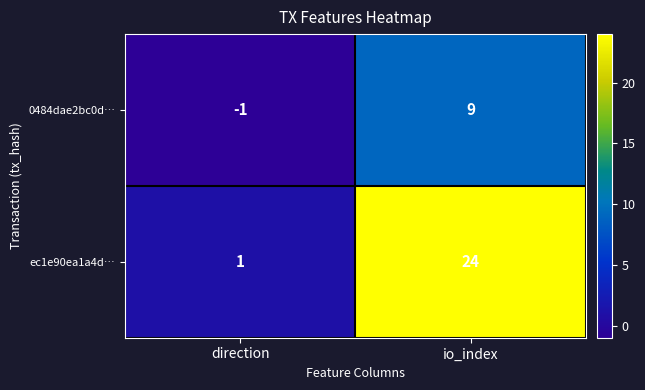

What is the average value of the 0484dae2bc0d… series?

4